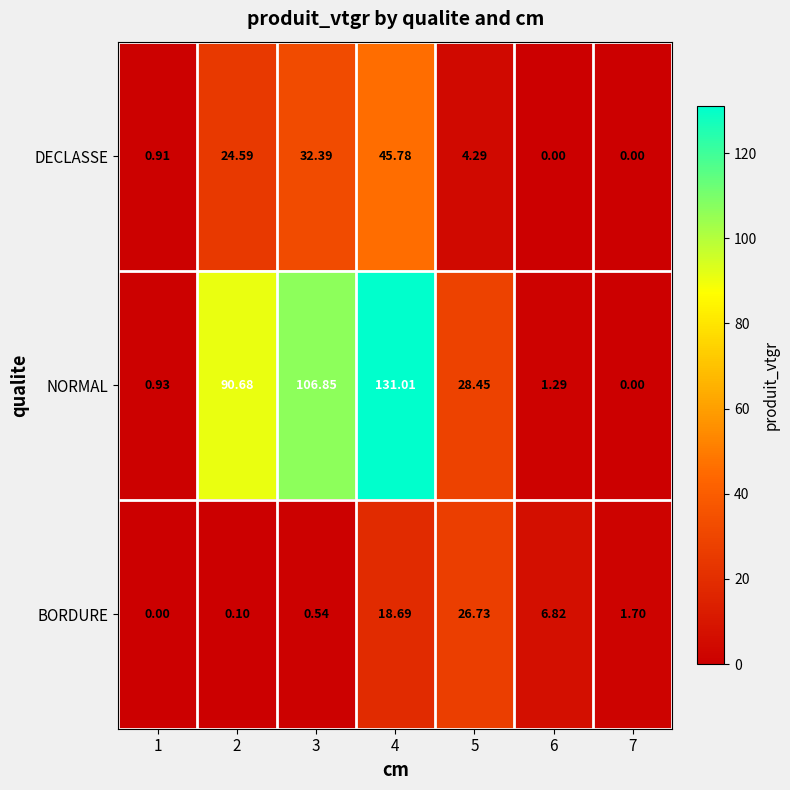

Which series has the largest total across all categories?

NORMAL